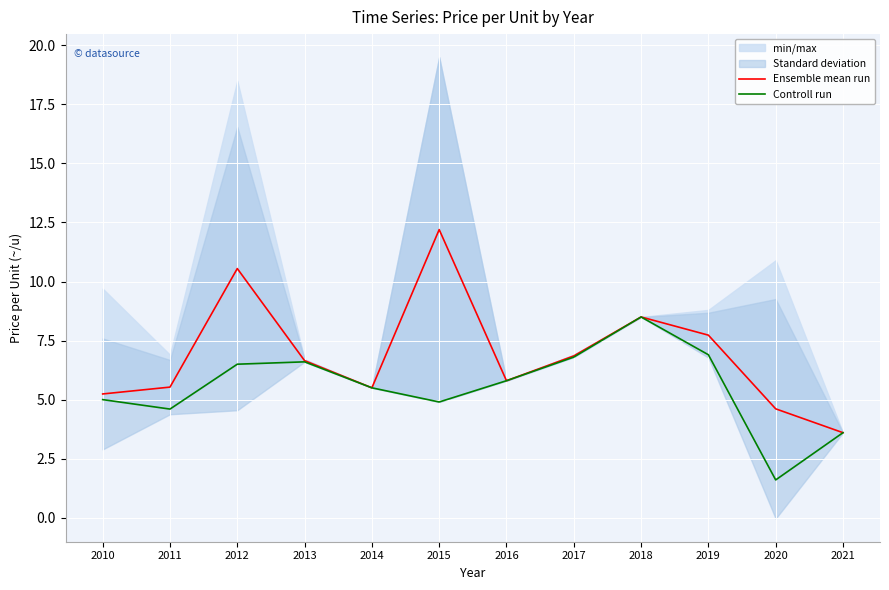

Between 2013 and 2021, which series saw the biggest shift?

Ensemble mean run